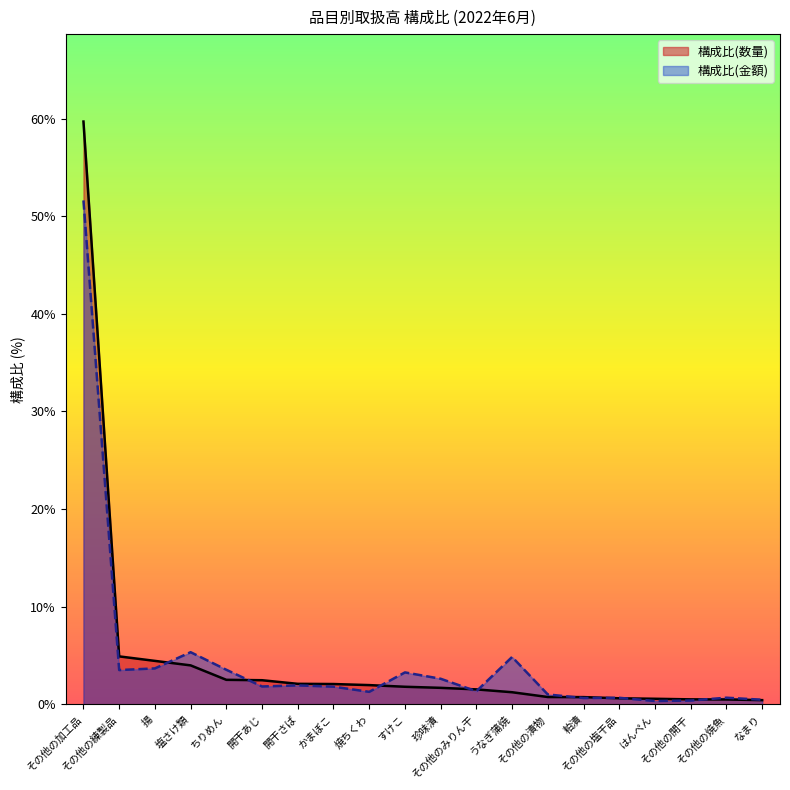

At which category does the chart reach its minimum across all series?

はんぺん